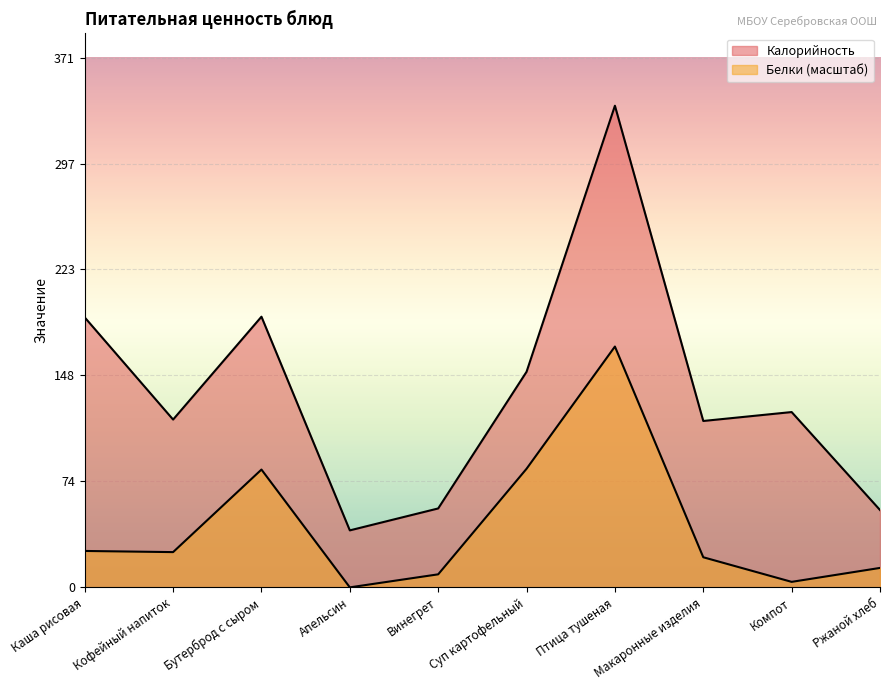

The value of Калорийность at Винегрет is 33.9. True or false?

False